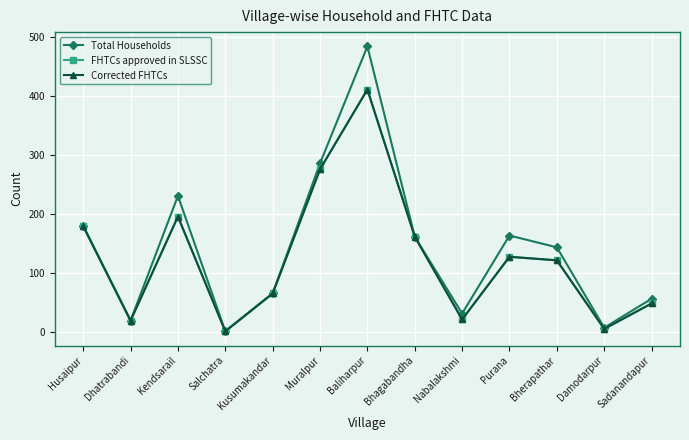

Does the chart have visible grid lines?

Yes